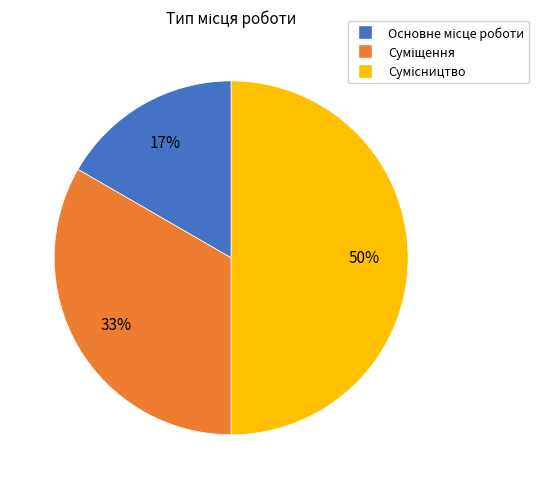

To the nearest percent, what is the average slice percentage?

33%